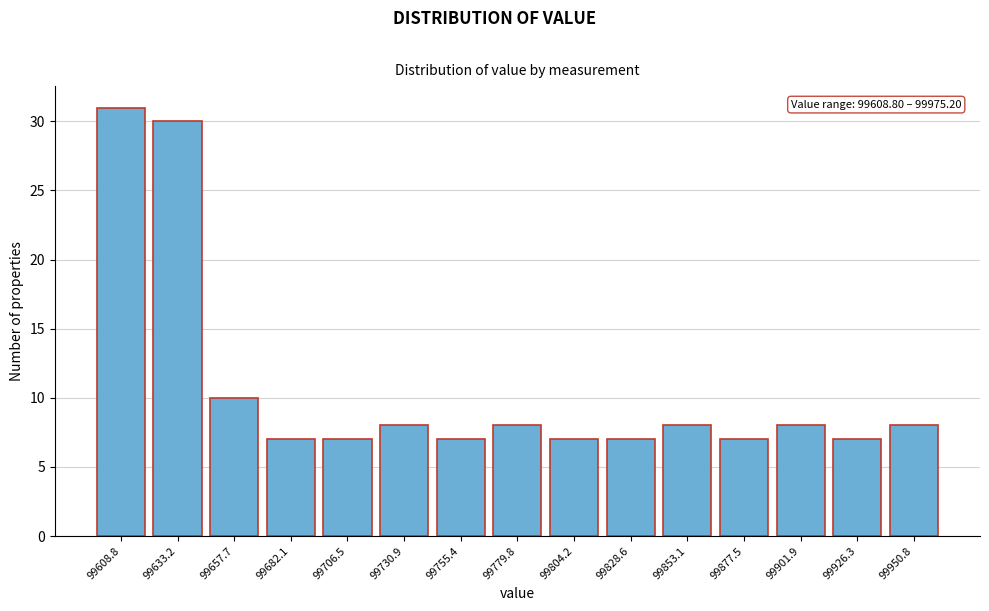

Reading left to right, what are all the values shown in this chart?

31	30	10	7	7	8	7	8	7	7	8	7	8	7	8